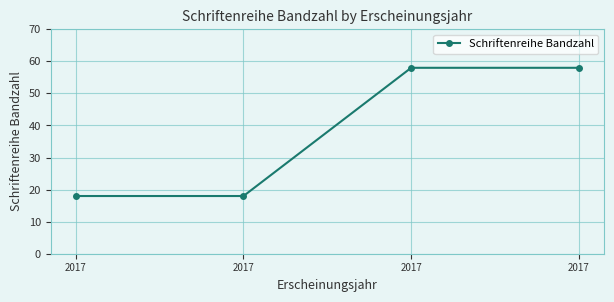

Rank the categories by value from lowest to highest.

2017, 2017, 2017, 2017